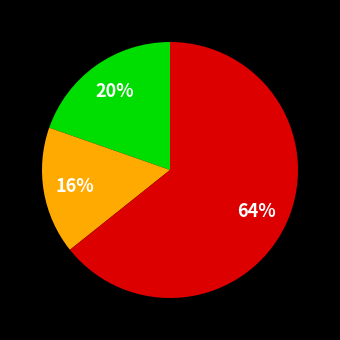

To the nearest percent, what is the average slice percentage?

33%